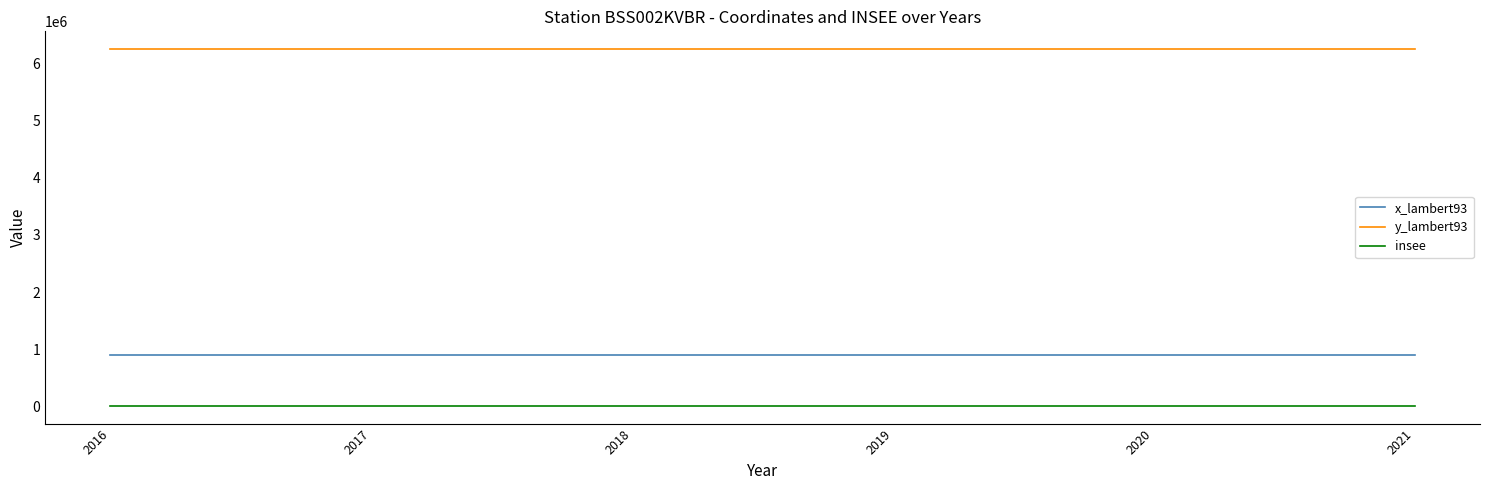

What is the sum of the y_lambert93 values at 2016 and 2021?

12486378